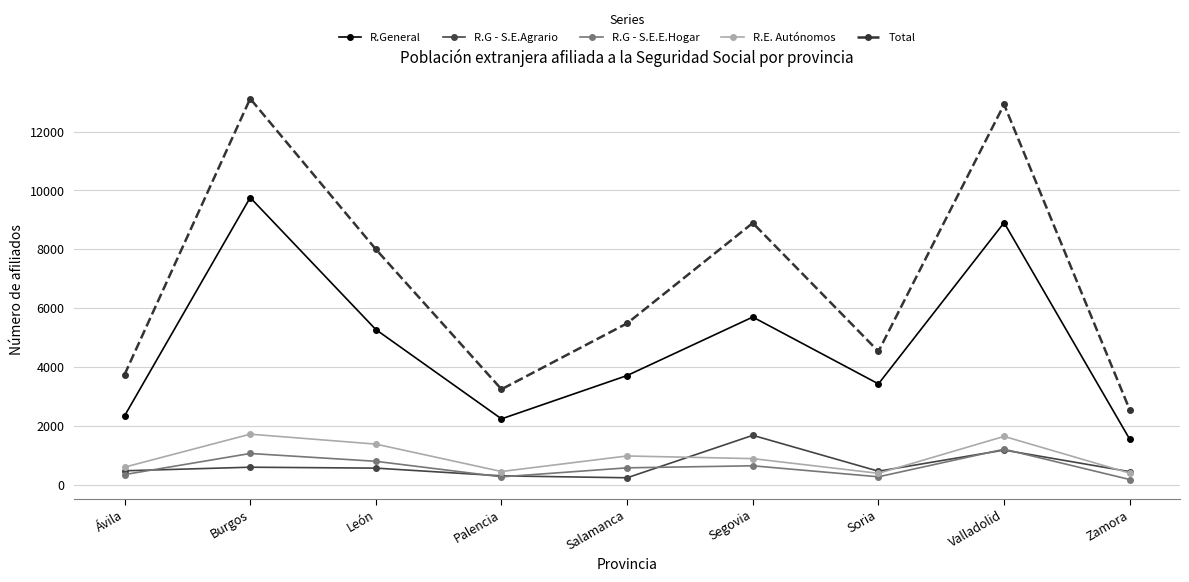

What is the minimum value shown in the chart?

172